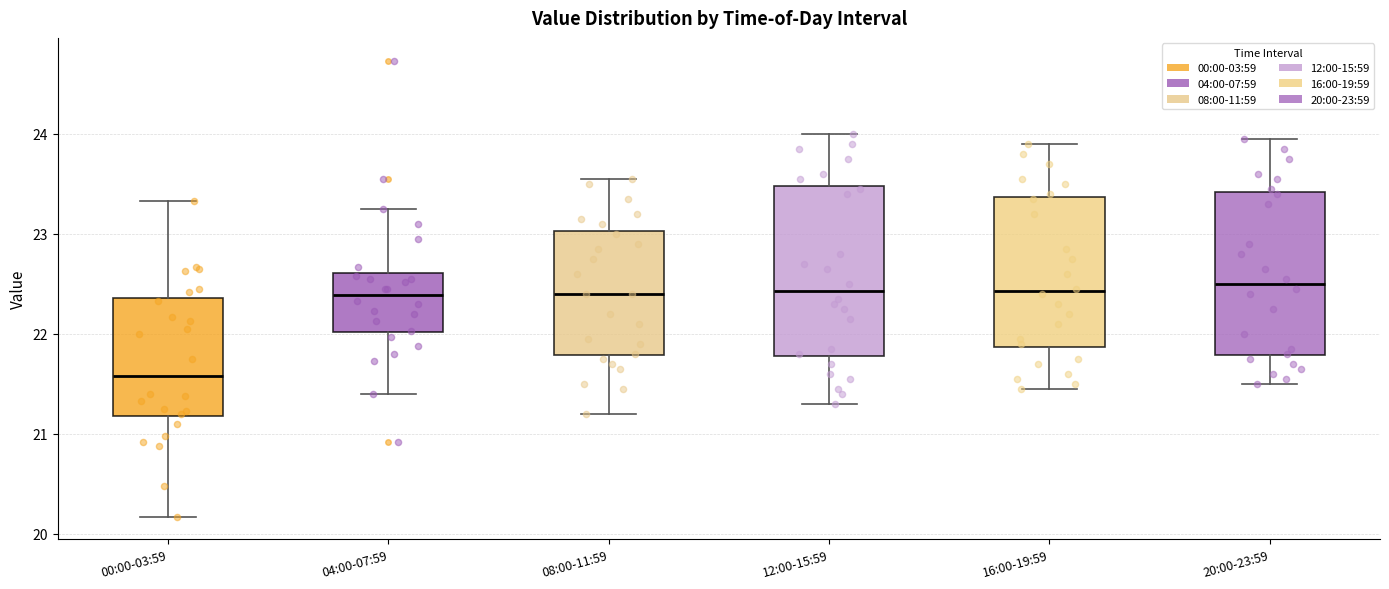

Where does the lower whisker of the box for 08:00-11:59 end on the y-axis? The values are not printed on the chart, so give them approximately, as read against the axis.

21.2